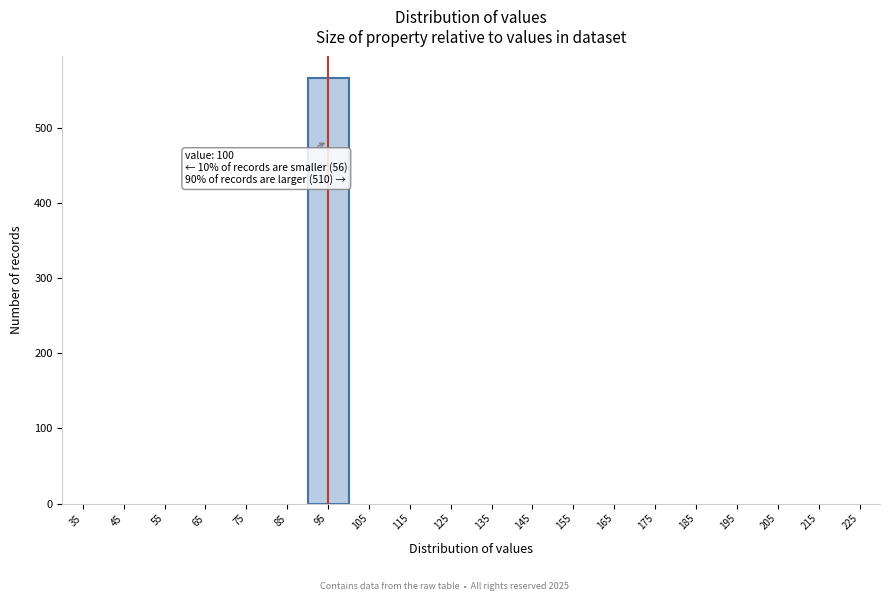

Reading left to right, extract all data points from this chart.

35=0	45=0	55=0	65=0	75=0	85=0	95=567	105=0	115=0	125=0	135=0	145=0	155=0	165=0	175=0	185=0	195=0	205=0	215=0	225=0